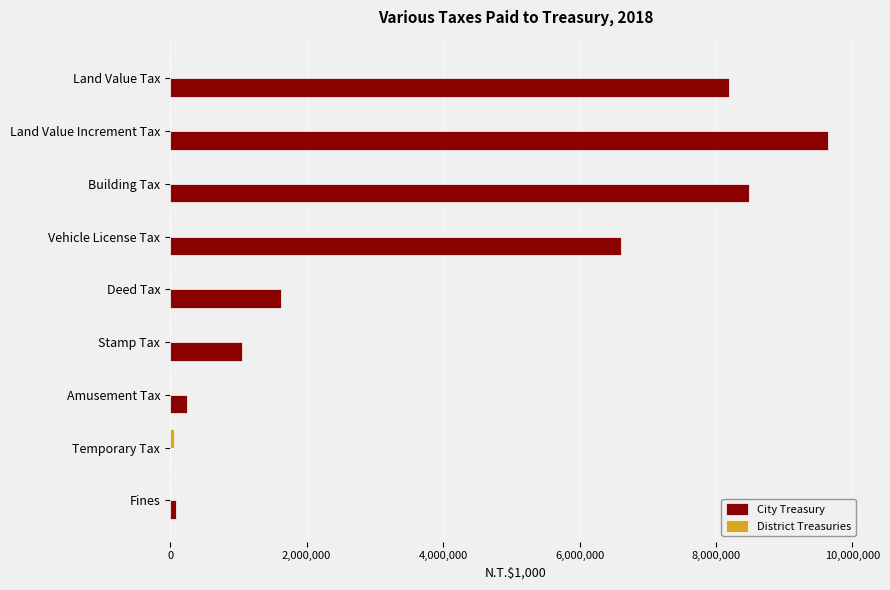

What is the sum of the City Treasury values at Land Value Tax and Land Value Increment Tax?

17842121